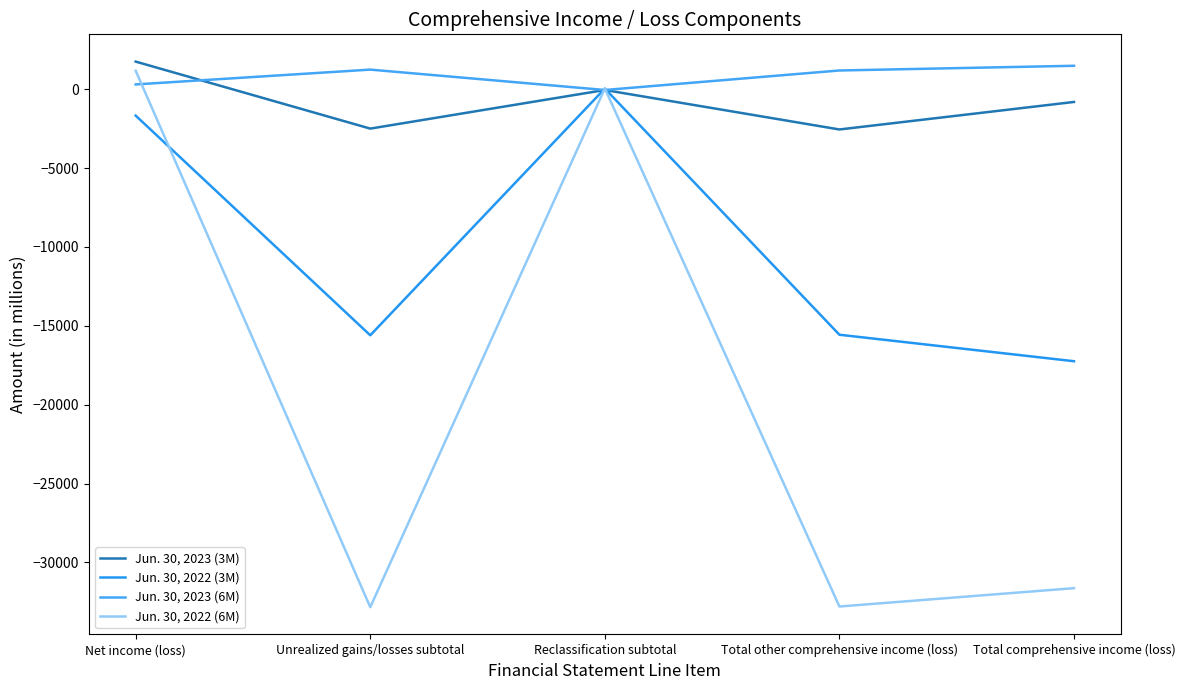

Reading left to right, extract all data points from this chart.

Jun. 30, 2023 (3M): 1744	-2502	-55	-2557	-813
Jun. 30, 2022 (3M): -1679	-15601	35	-15566	-17245
Jun. 30, 2023 (6M): 298	1237	-55	1182	1480
Jun. 30, 2022 (6M): 1163	-32833	42	-32791	-31628